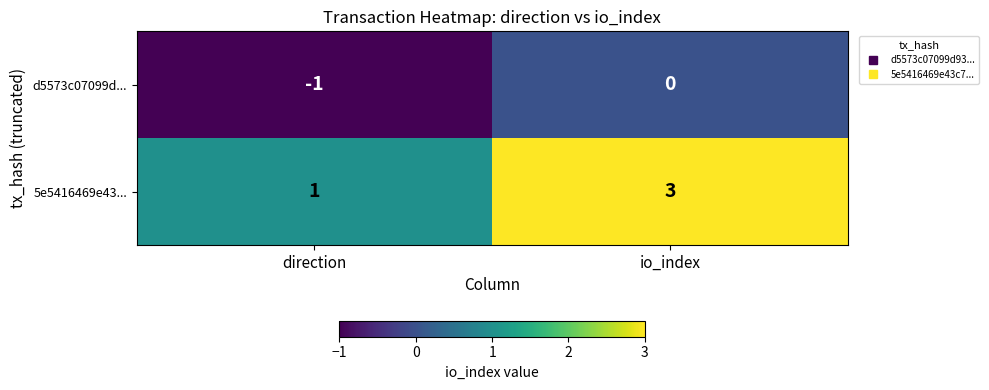

What is the sum of all 5e5416469e43... values?

4